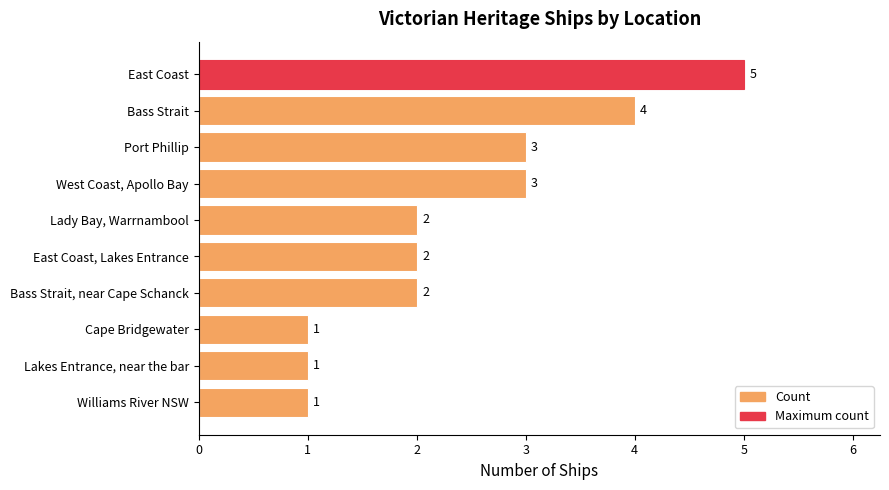

Reading top to bottom, extract all data points from this chart.

East Coast=5	Bass Strait=4	Port Phillip=3	West Coast, Apollo Bay=3	Lady Bay, Warrnambool=2	East Coast, Lakes Entrance=2	Bass Strait, near Cape Schanck=2	Cape Bridgewater=1	Lakes Entrance, near the bar=1	Williams River NSW=1